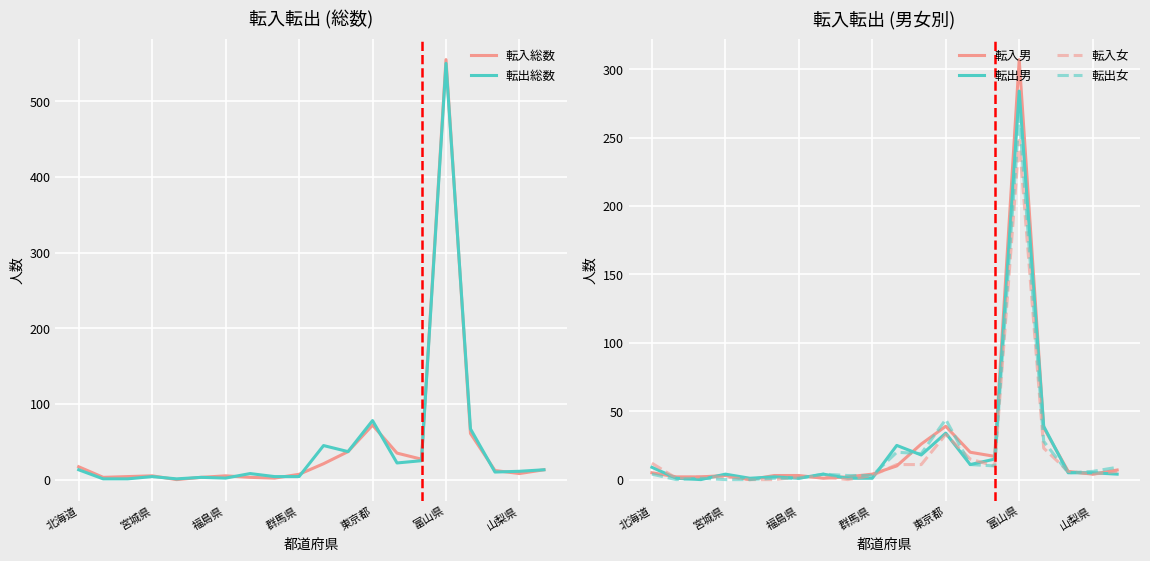

Rank the series at 北海道 from highest to lowest value.

転入総数, 転出総数, 転入女, 転出男, 転入男, 転出女